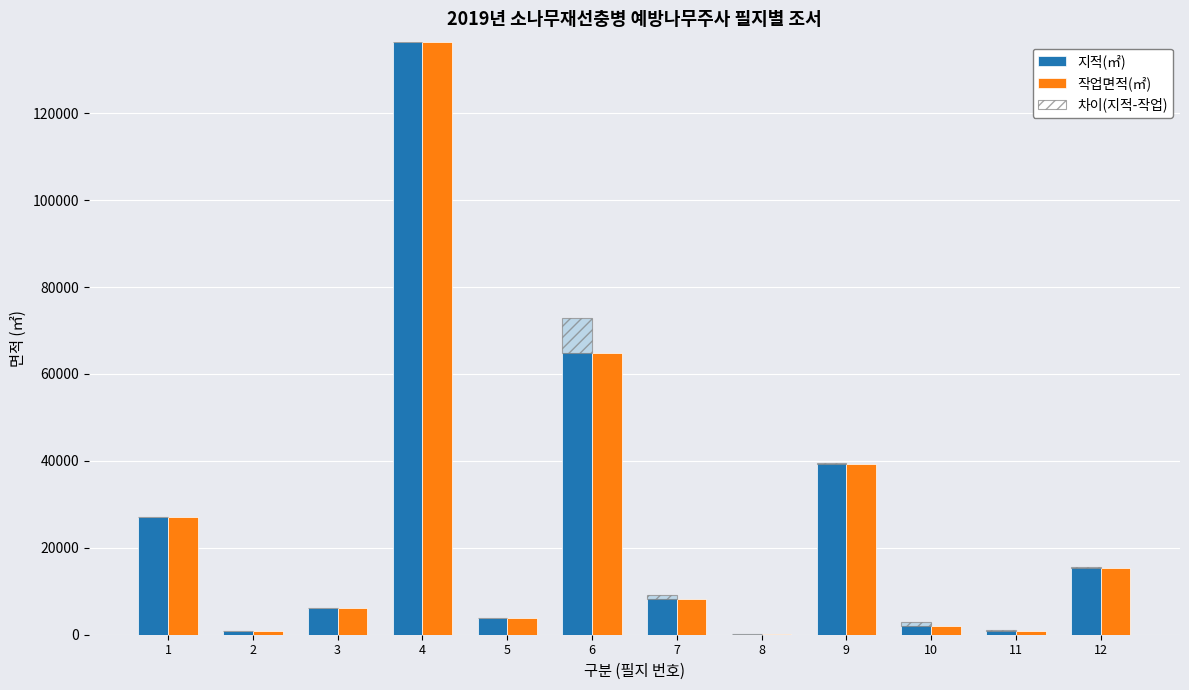

Is the value of 지적(㎡) at 6 greater than the value of 차이(지적-작업) at 12?

Yes